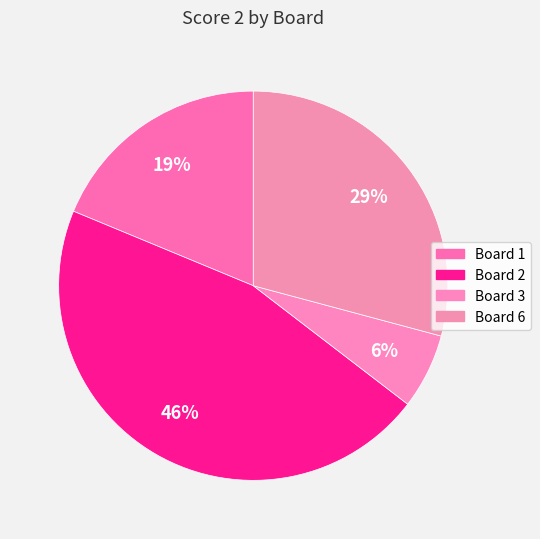

What is the largest slice in the pie chart?

Board 2